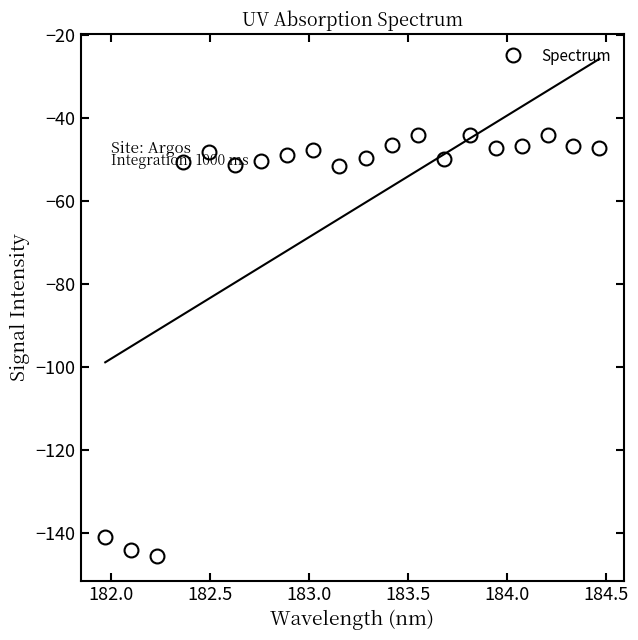

What is the difference between the second highest and second lowest values?

99.9